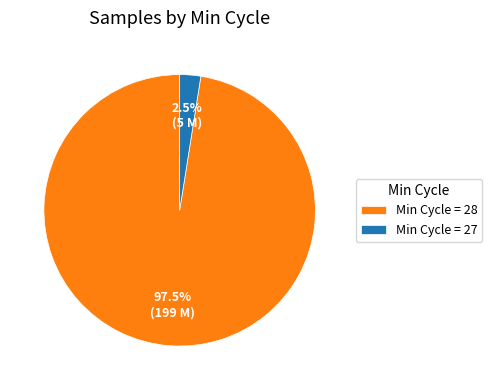

Which has a higher value, Min Cycle = 27 or Min Cycle = 28?

Min Cycle = 28